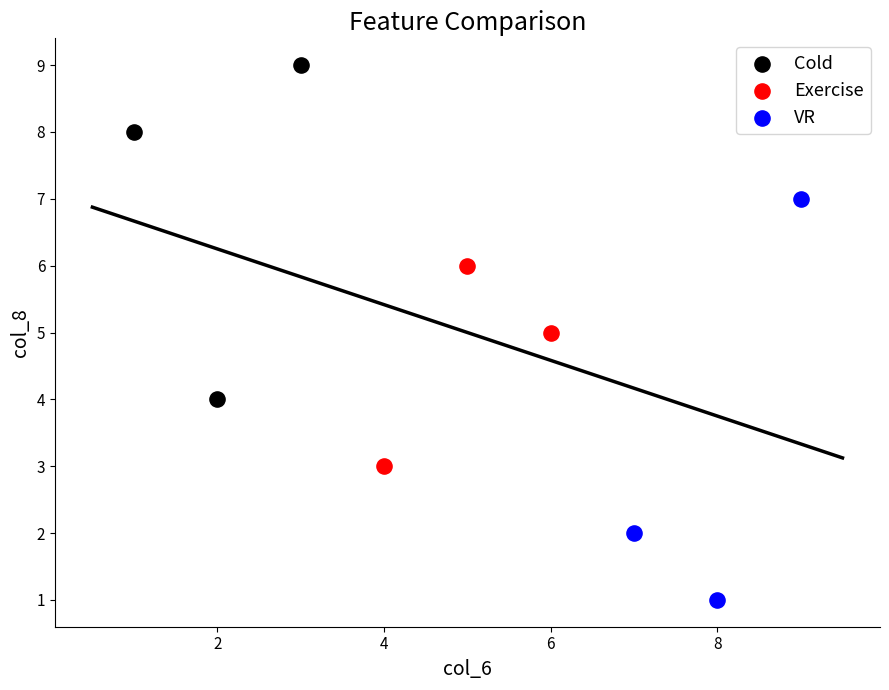

Which series has the largest Y range (max minus min)?

VR